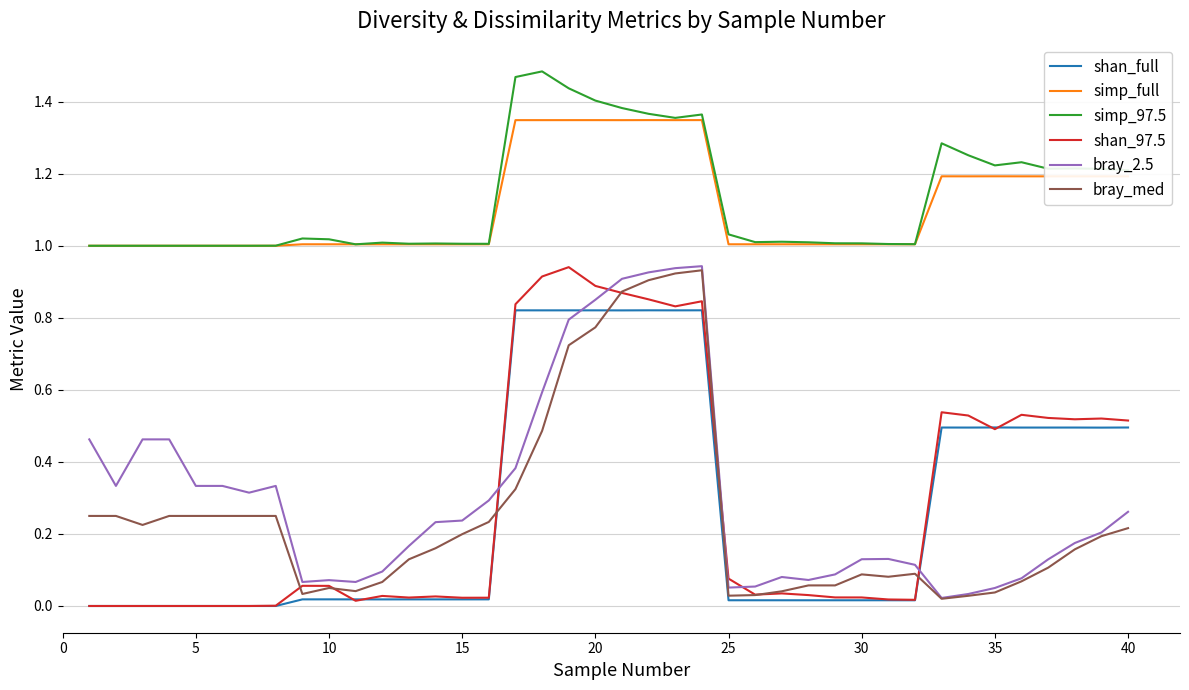

How many lines are shown in the chart?

6